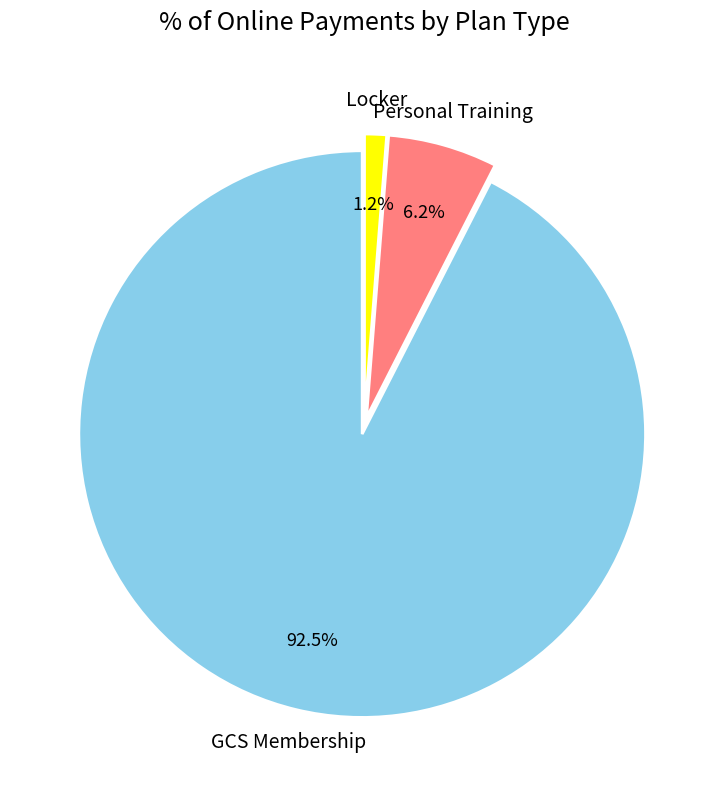

Is there a majority slice in this chart?

Yes